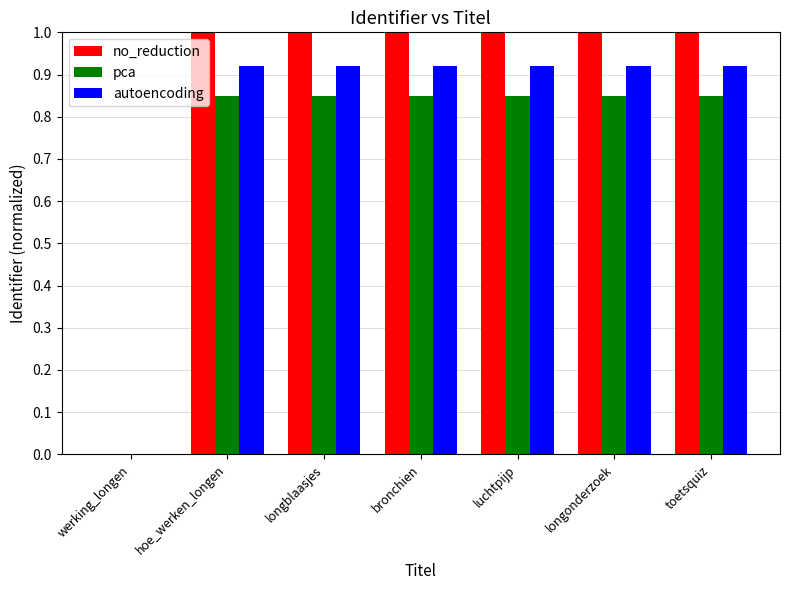

What is the sum of the autoencoding values at hoe_werken_longen and luchtpijp?

1.8